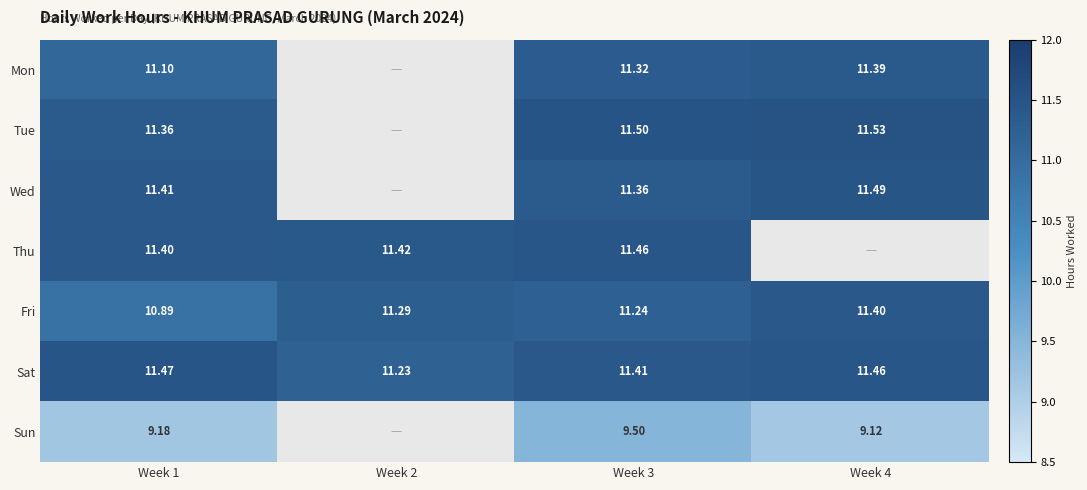

What is the minimum value shown in the chart?

9.1